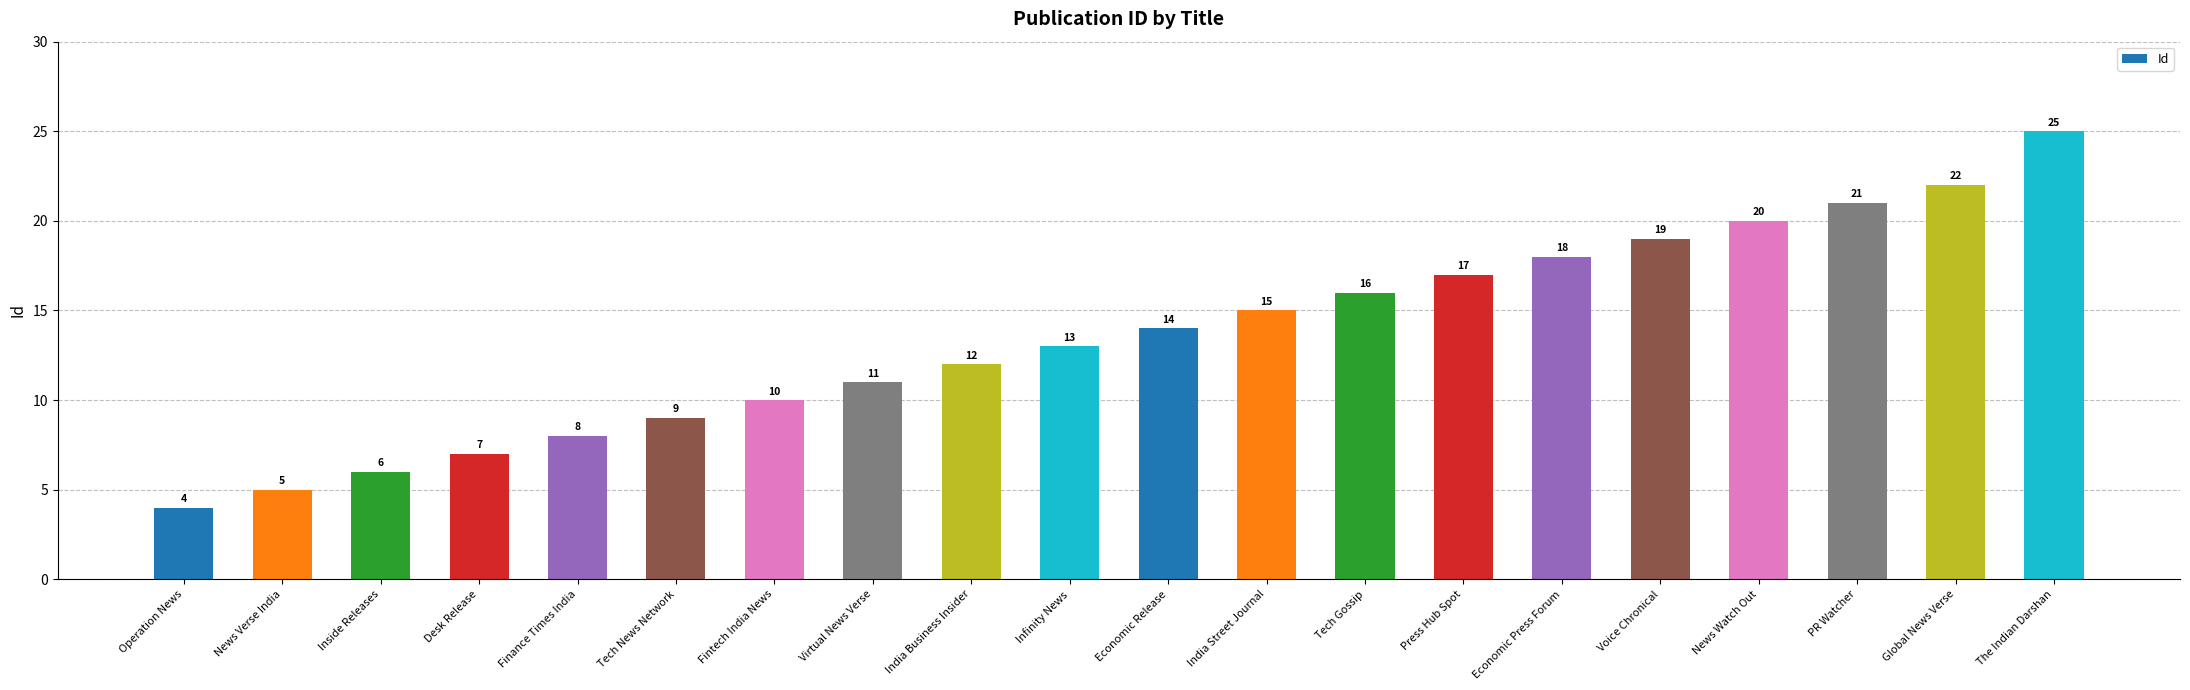

Rank the categories by value from highest to lowest.

The Indian Darshan, Global News Verse, PR Watcher, News Watch Out, Voice Chronical, Economic Press Forum, Press Hub Spot, Tech Gossip, India Street Journal, Economic Release, Infinity News, India Business Insider, Virtual News Verse, Fintech India News, Tech News Network, Finance Times India, Desk Release, Inside Releases, News Verse India, Operation News